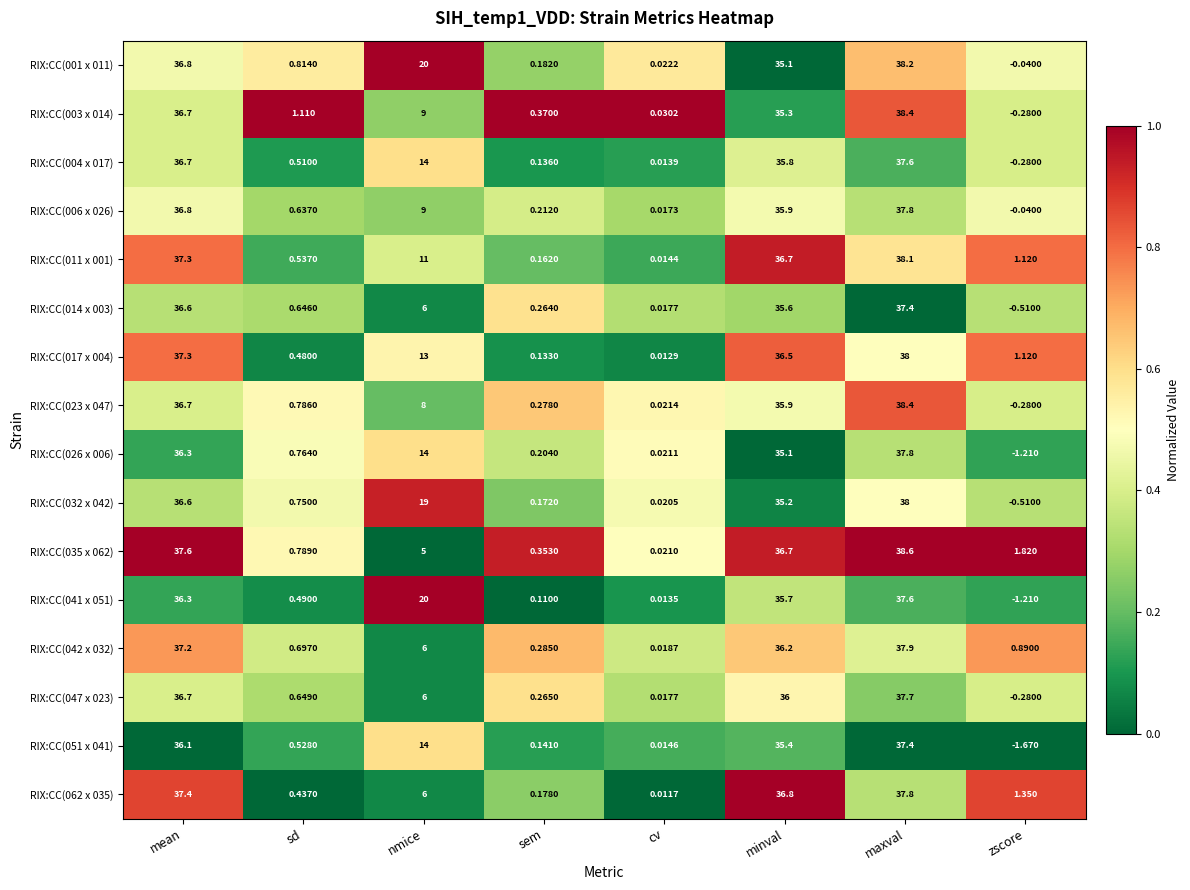

List the labels in order of RIX:CC(017 x 004) value, largest first.

maxval, mean, minval, nmice, zscore, sd, sem, cv